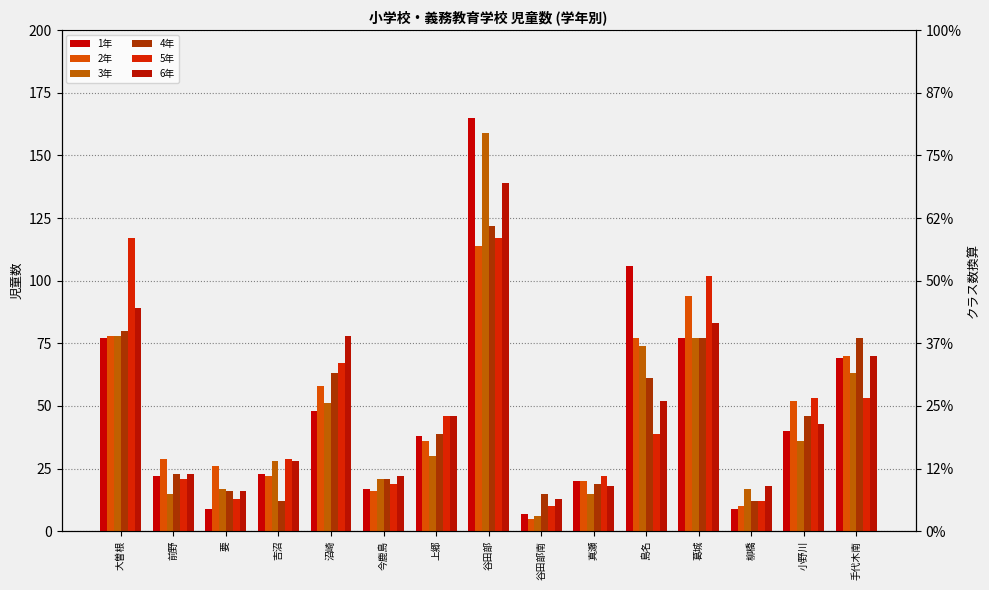

List the series in order of their peak value, highest first.

1年, 3年, 6年, 4年, 5年, 2年